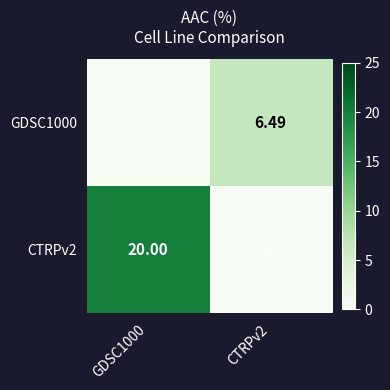

Where does the GDSC1000 series first go above 6?

CTRPv2